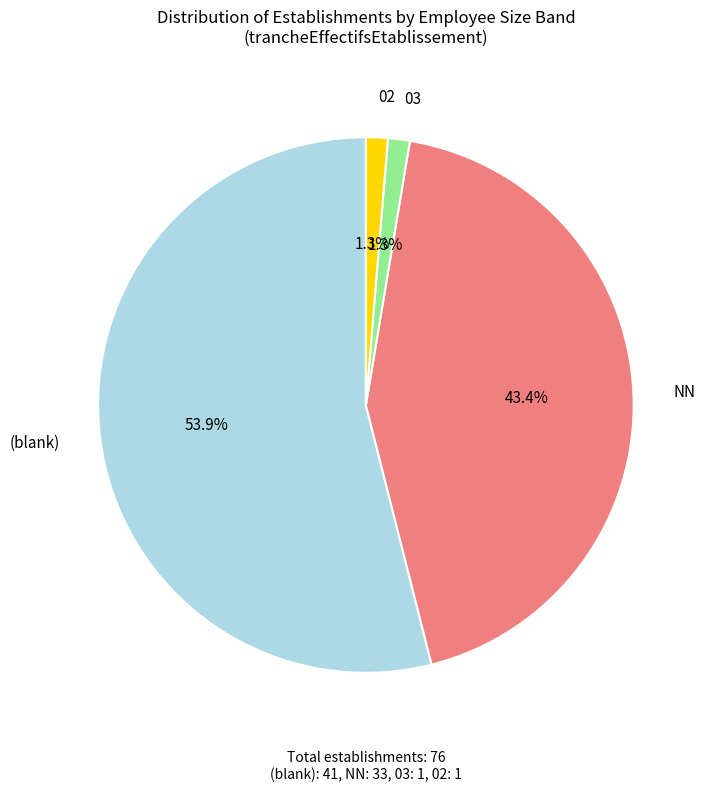

What is the total percentage of (blank) and 02?

55.3%